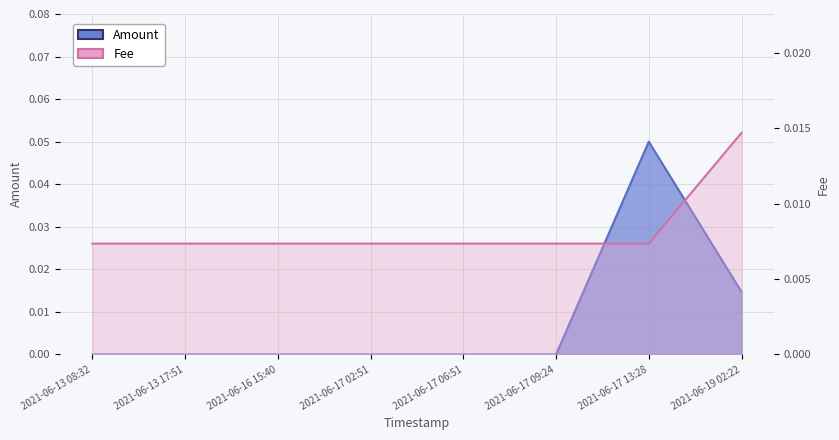

Is it true that Fee equals 0.0 at 2021-06-13 08:32?

False